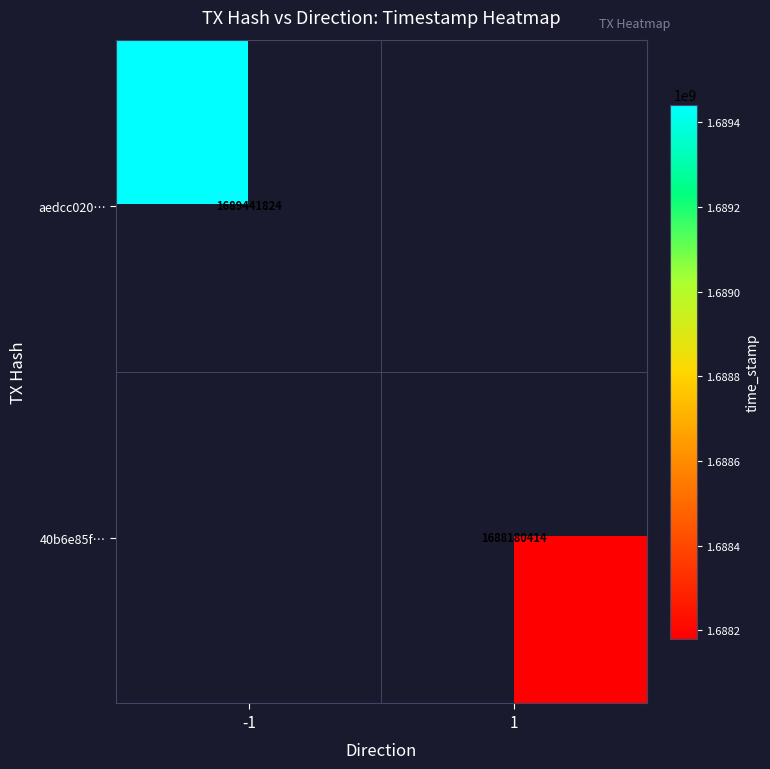

The 40b6e85f… series shows 1688180414 at 1. True or false?

True